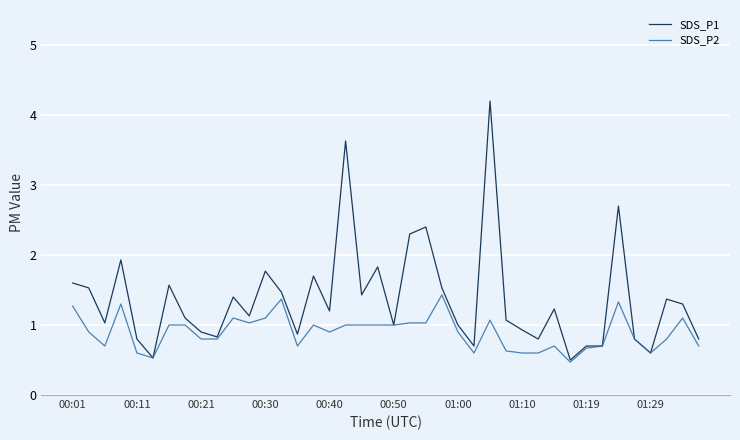

Rank the series by their average value, from lowest to highest.

SDS_P2, SDS_P1